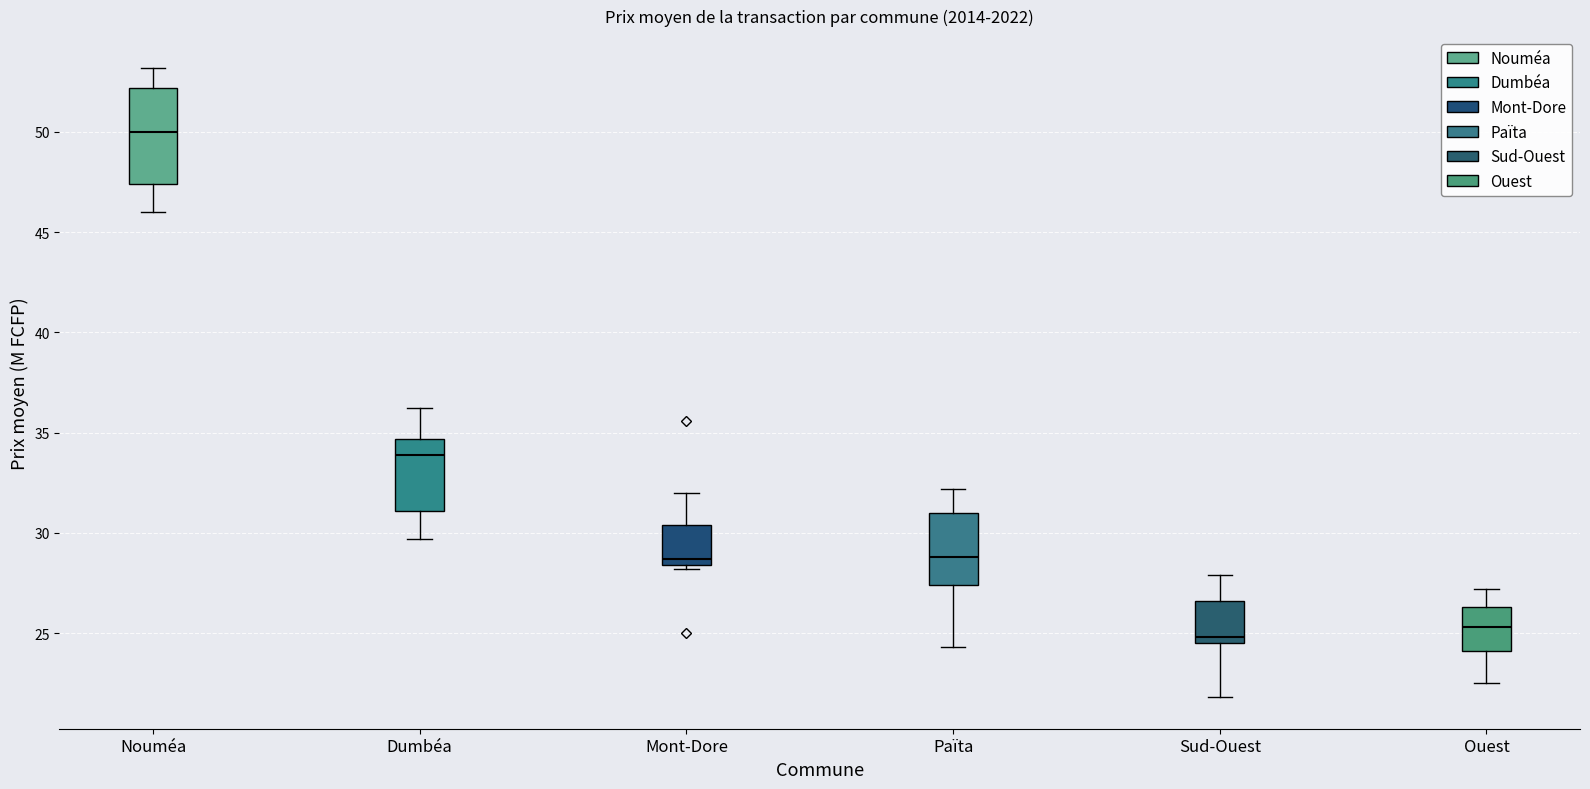

Reading left to right, transcribe this box plot: for each box, give where its median line is, the range the box spans, and where its two whiskers end, as read against the y-axis. The values are not printed on the chart, so give them approximately, as read against the axis.

Nouméa: median 50.0, box 47.5 to 52.0, whiskers 46.0 to 53.0
Dumbéa: median 34.0, box 31.0 to 34.5, whiskers 29.5 to 36.0
Mont-Dore: median 28.5 (just above the box's lower edge), box 28.5 to 30.5, whiskers 28.0 to 32.0
Païta: median 29.0, box 27.5 to 31.0, whiskers 24.5 to 32.0
Sud-Ouest: median 25.0, box 24.5 to 26.5, whiskers 22.0 to 28.0
Ouest: median 25.5, box 24.0 to 26.5, whiskers 22.5 to 27.0